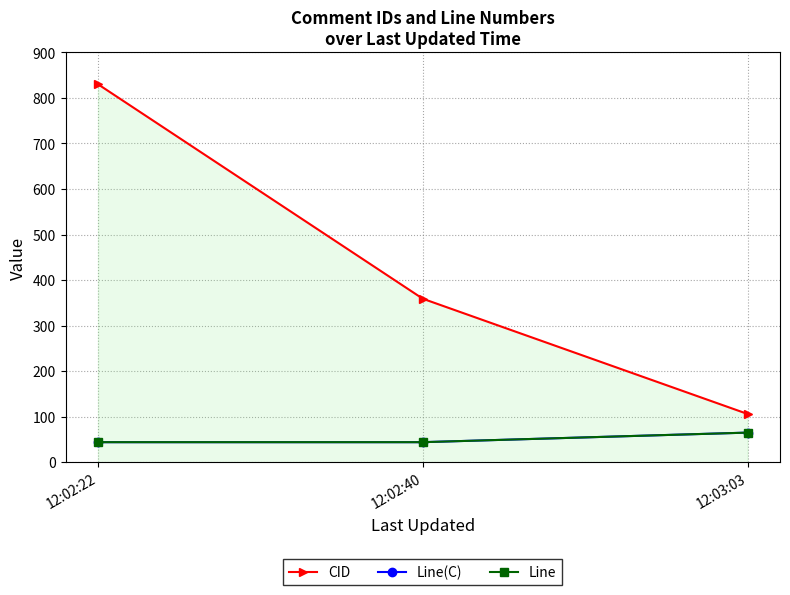

What is the label of the 1st point from the left?

12:02:22